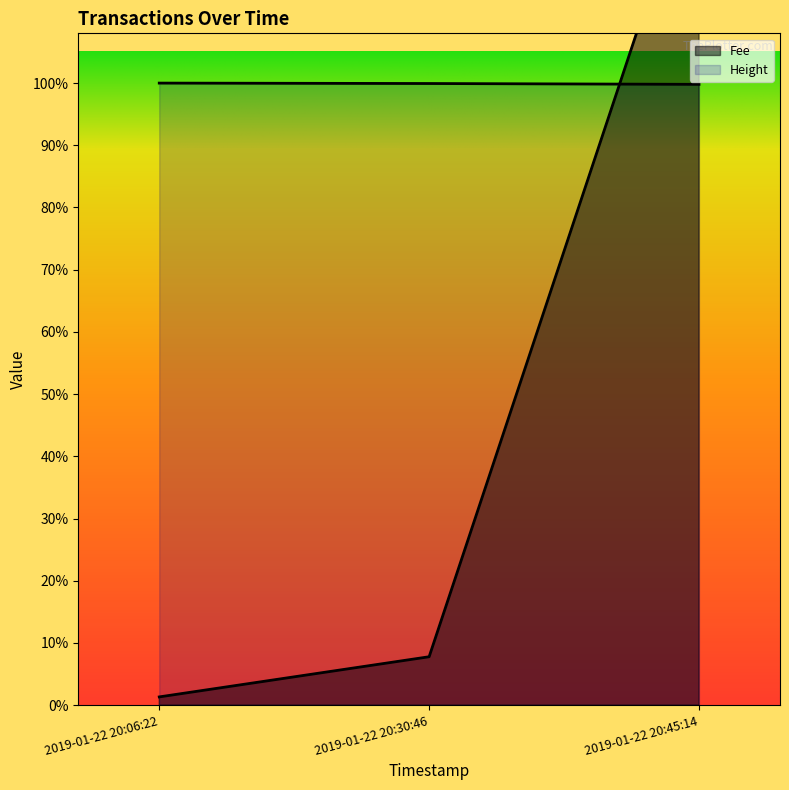

Which has a higher value, 2019-01-22 20:30:46 or 2019-01-22 20:45:14?

2019-01-22 20:45:14